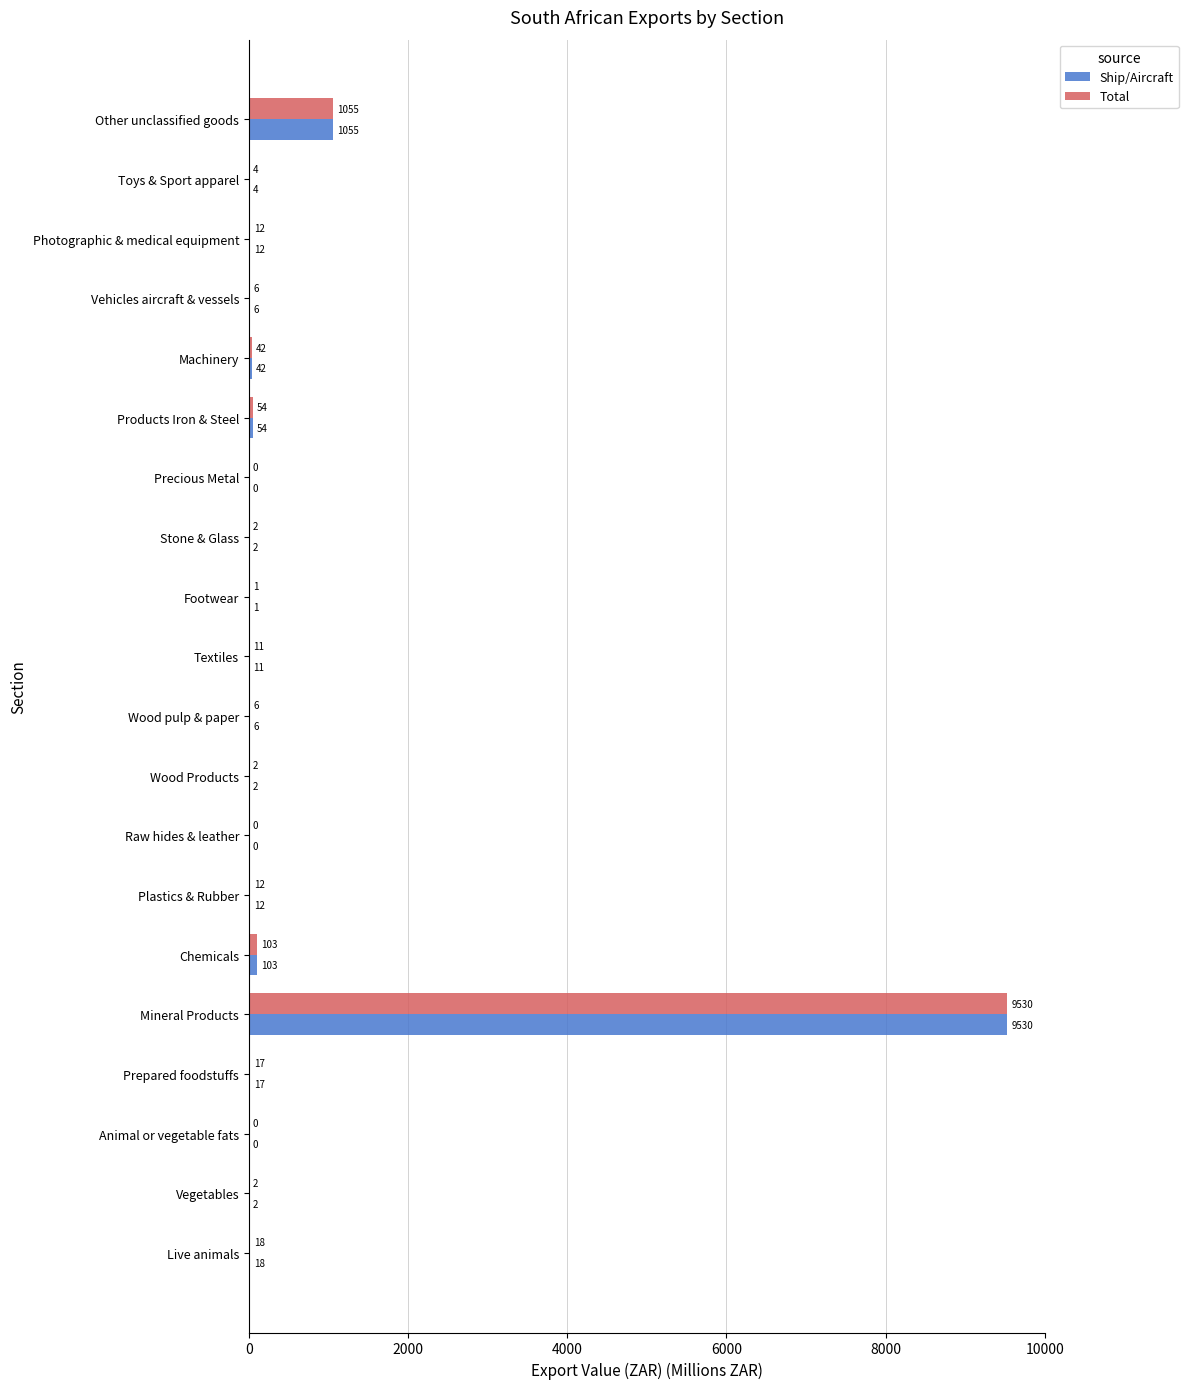

How many series are shown in this chart?

2